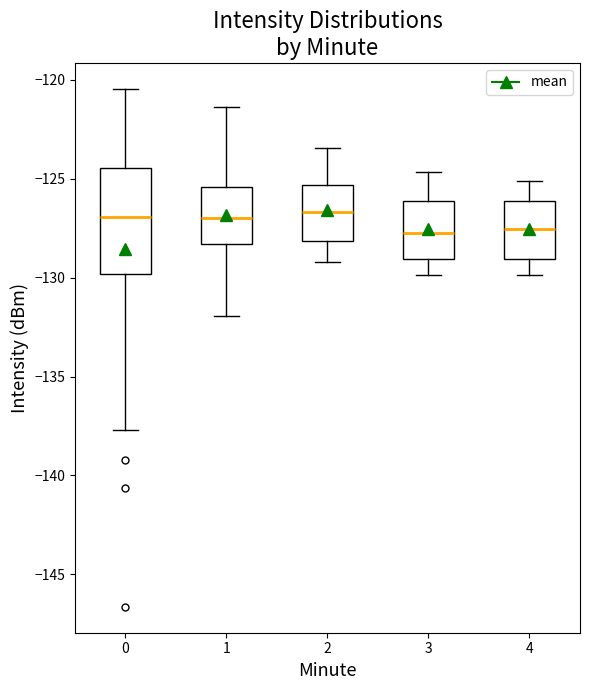

Which box is the tallest, from its lower edge to its upper edge?

0